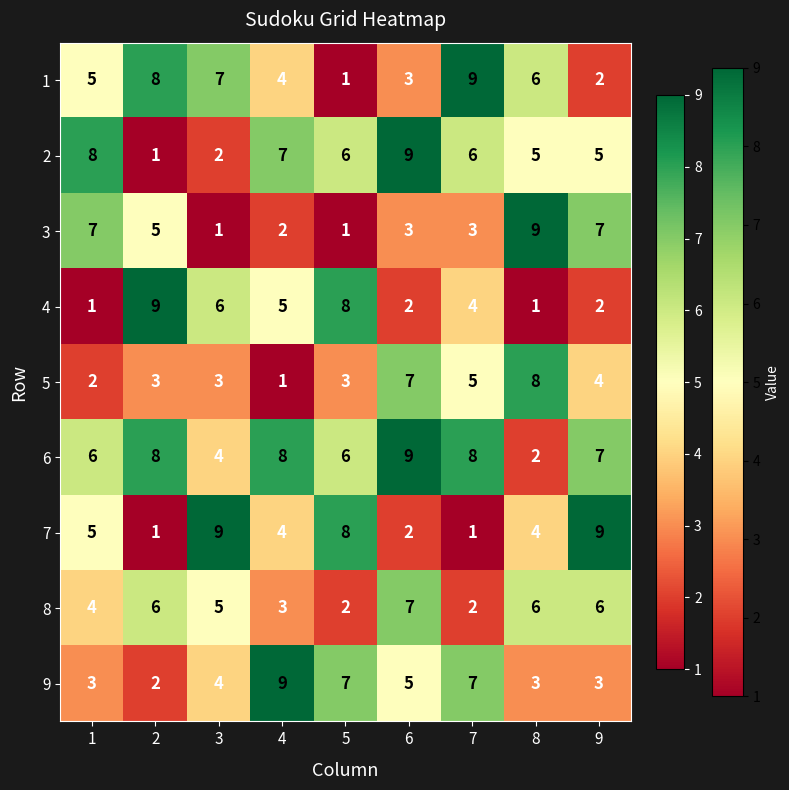

What is the difference between the second highest and minimum values in the 1 series?

7